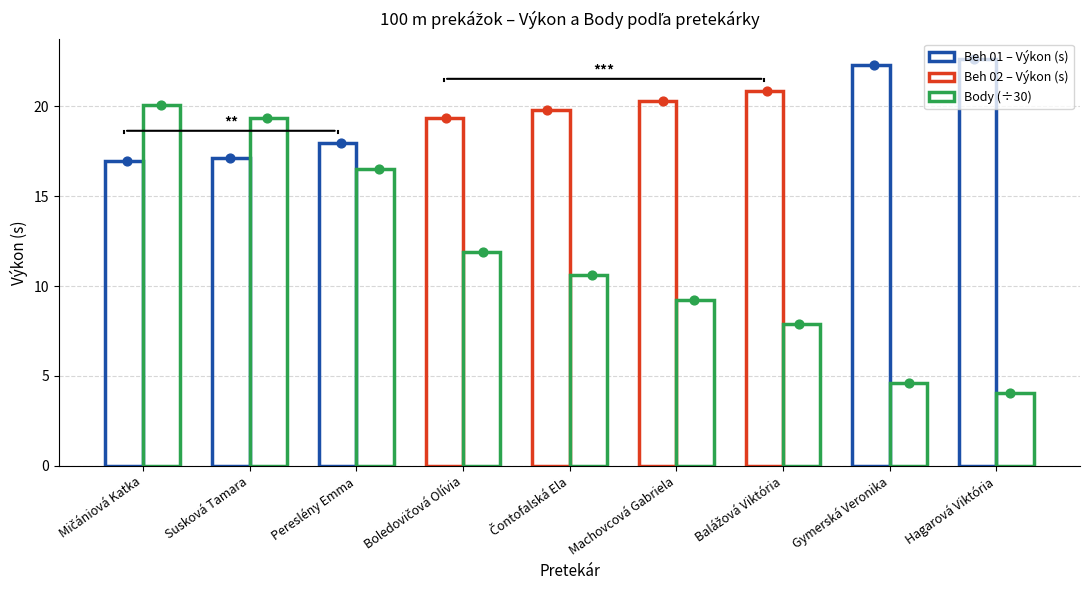

Which series contains the highest Y value?

Výkon (s)